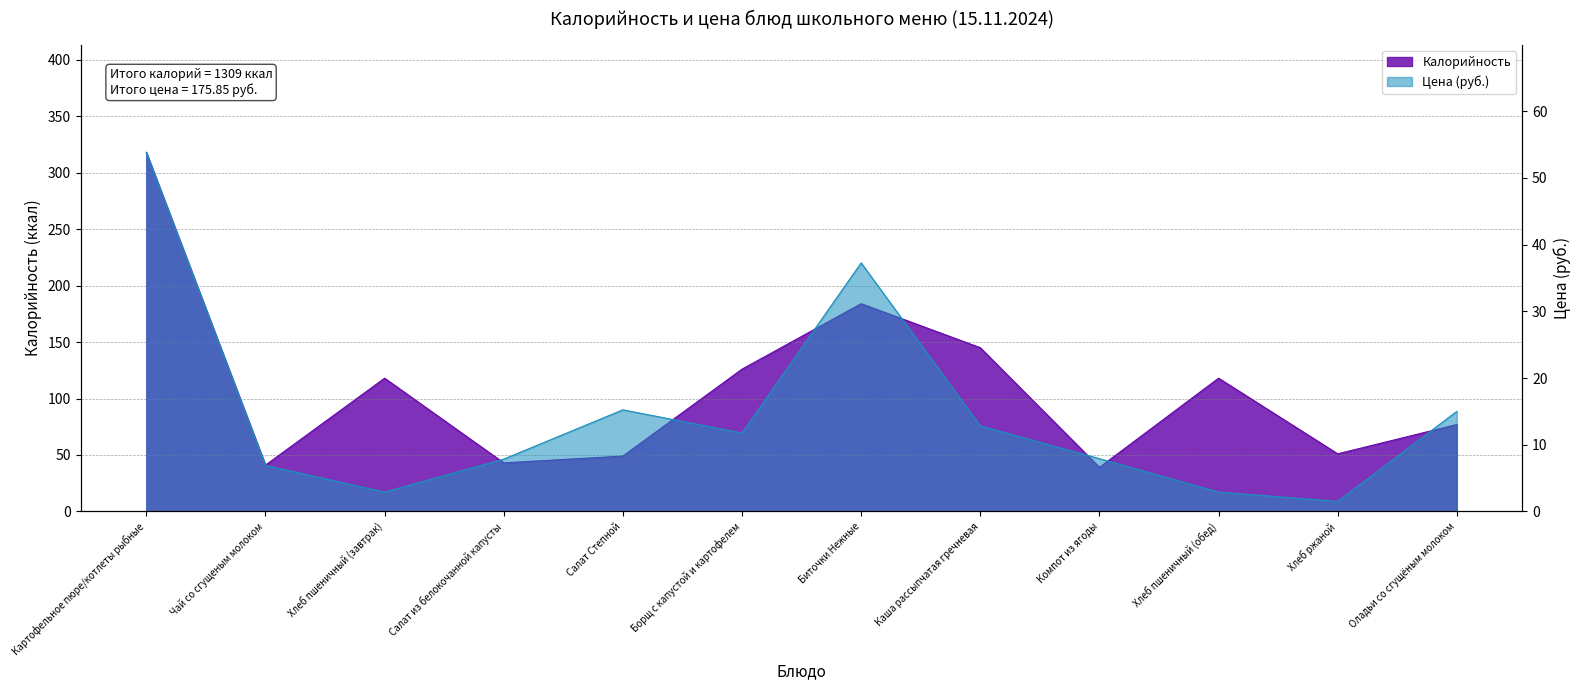

Rank the series by their maximum value, from lowest to highest.

Цена, Калорийность